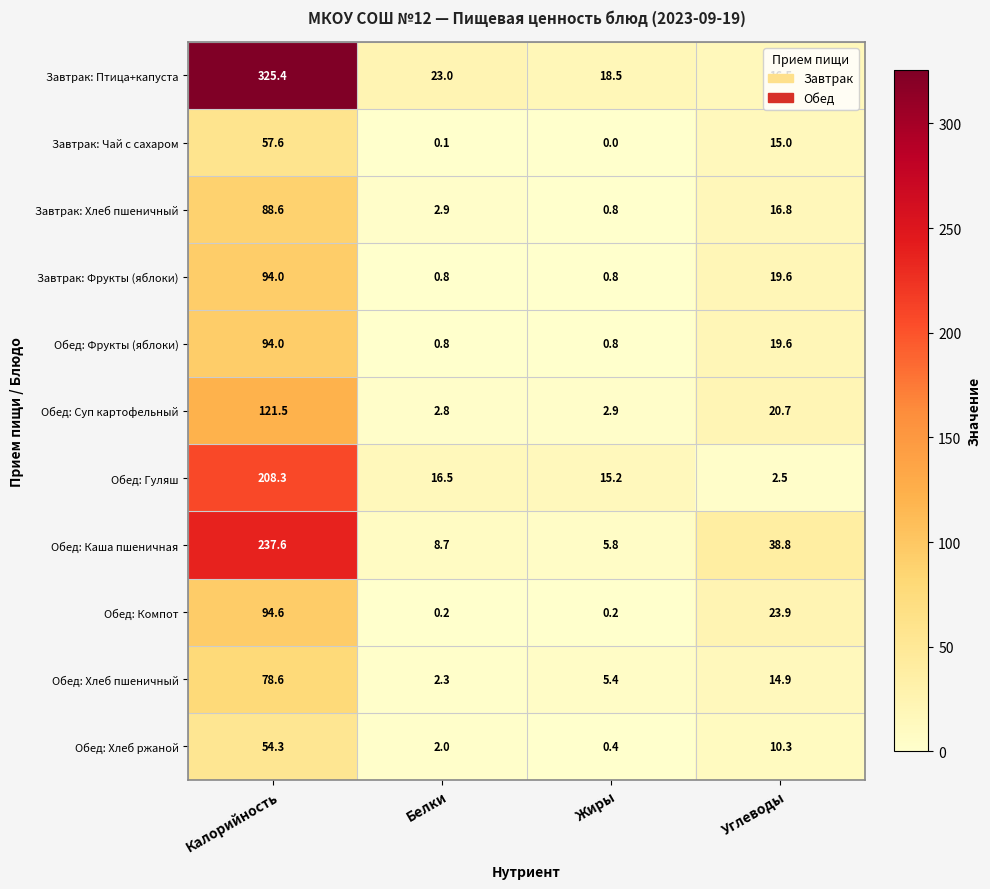

How many categories are shown in the chart?

4